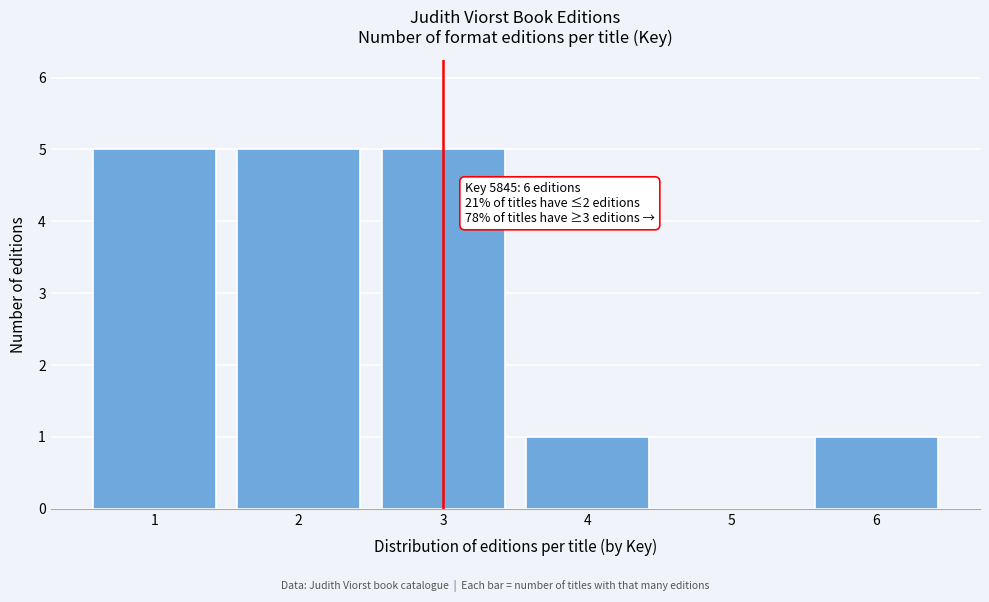

What is the greatest value displayed?

5